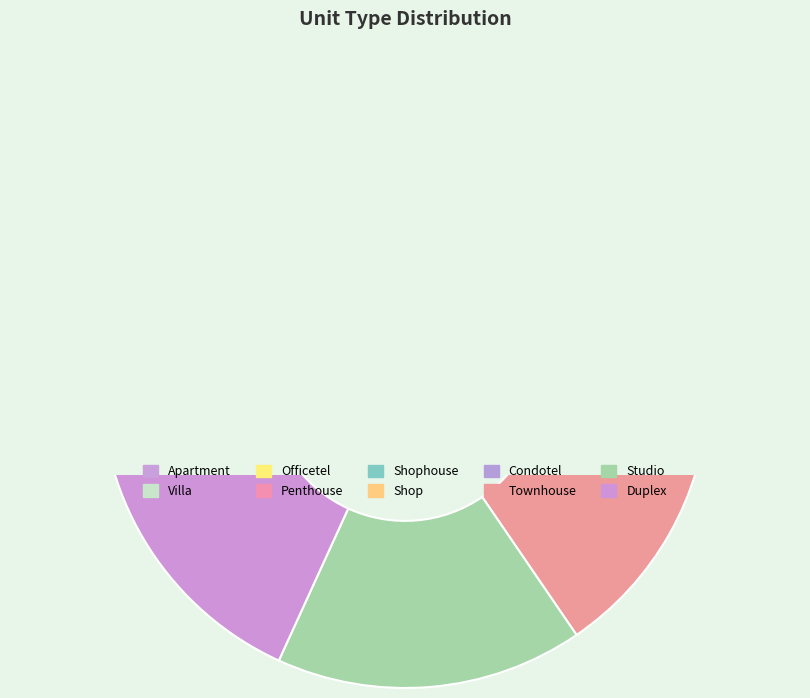

Which category has the biggest portion of the pie?

Duplex